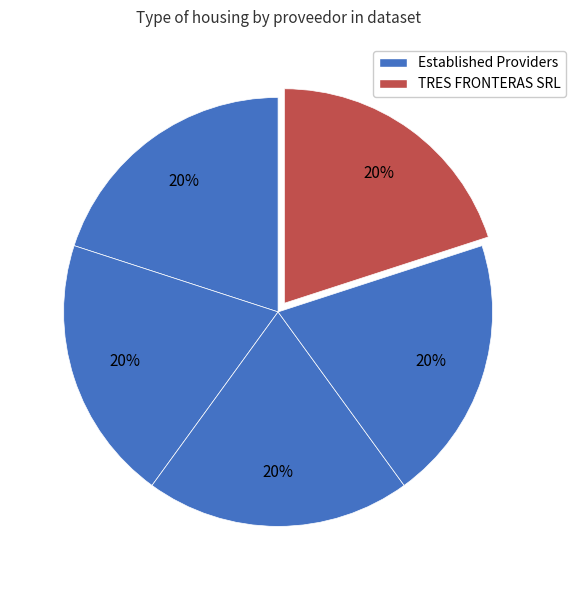

Count the number of slices in the pie.

5